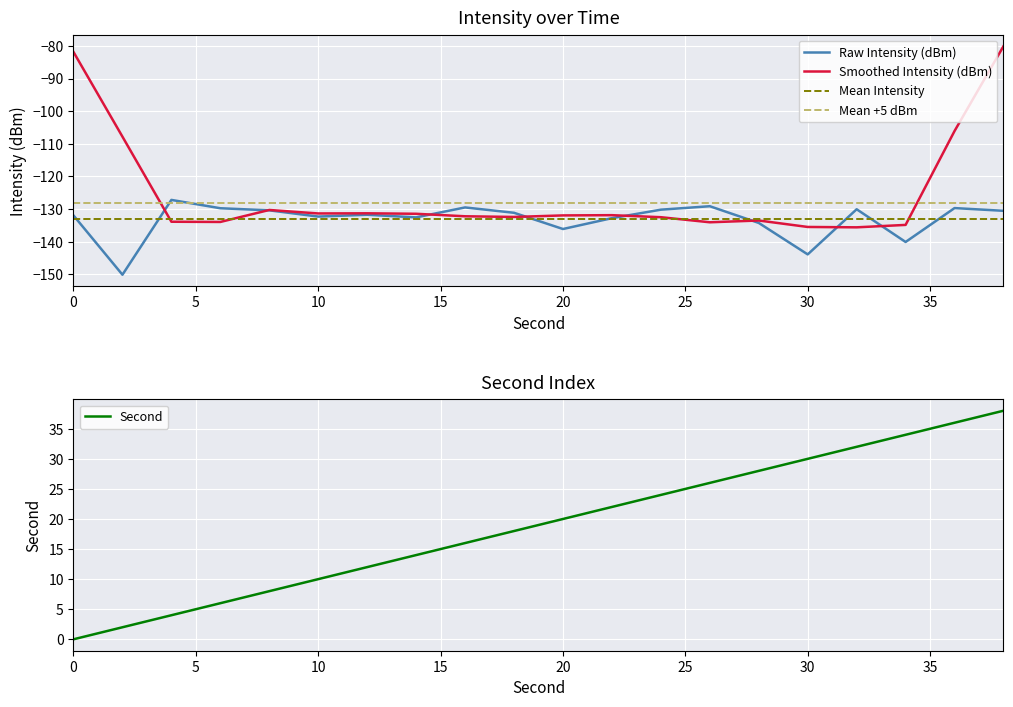

How many data points in Second are above 20?

9